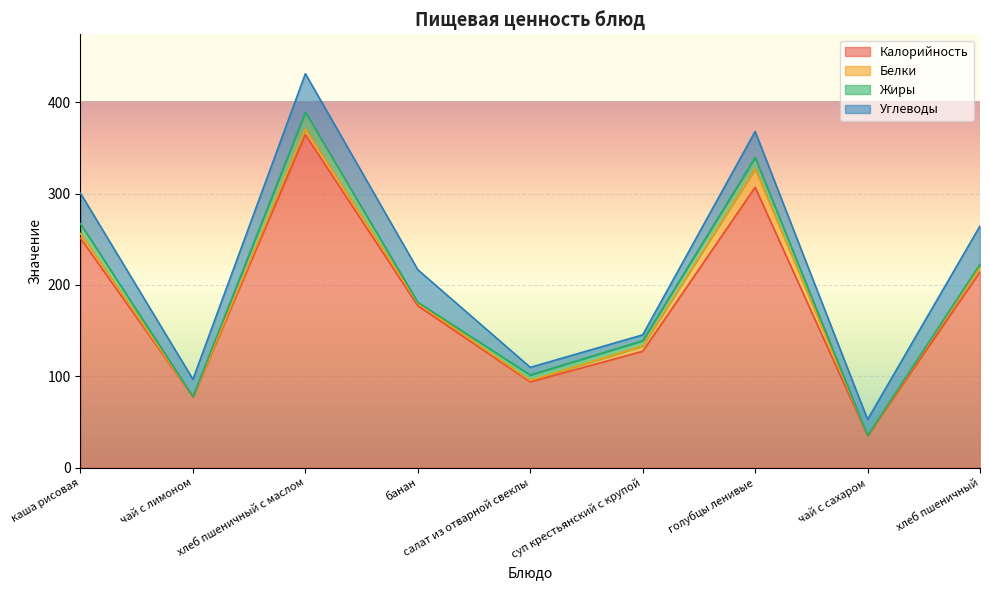

True or false: Калорийность has a value of 23.7 at чай с сахаром.

False